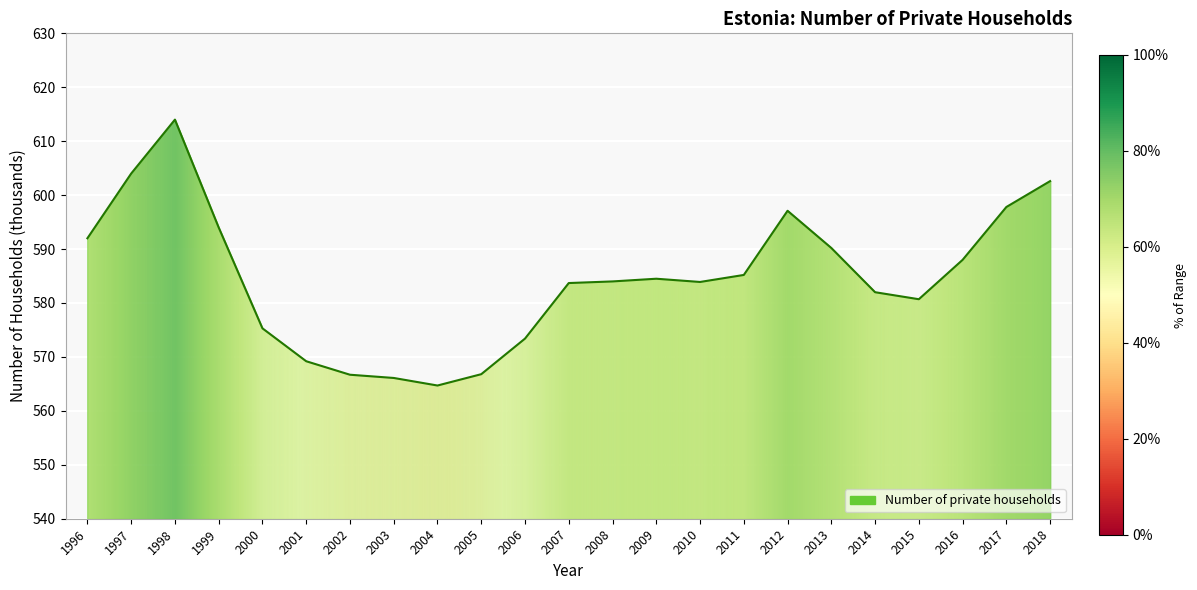

Which label corresponds to the smallest value in the chart?

2004